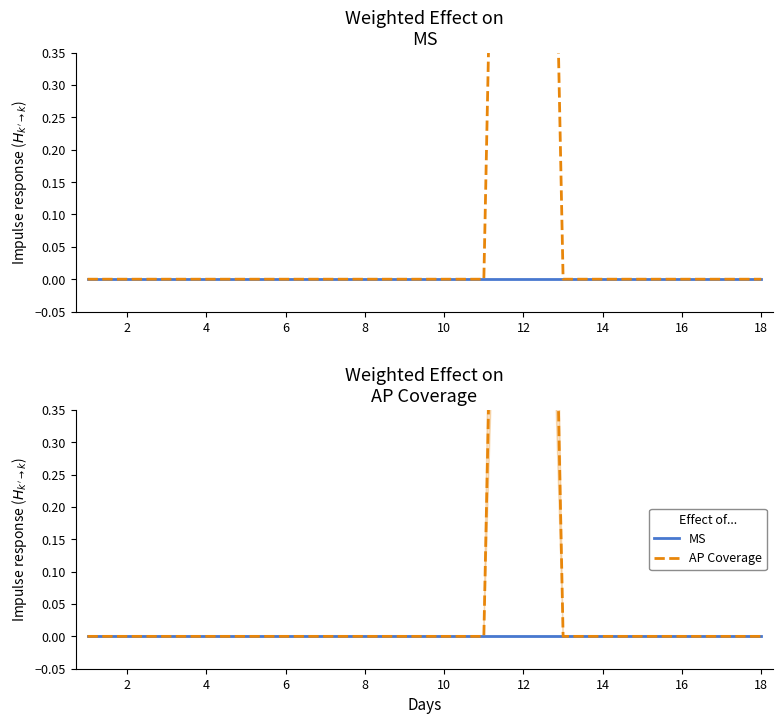

Reading left to right, transcribe all the data shown in this chart.

MS: 0	0	0	0	0	0	0	0	0	0	0	0	0	0	0	0	0	0
AP Coverage: 0	0	0	0	0	0	0	0	0	0	0	3	0	0	0	0	0	0